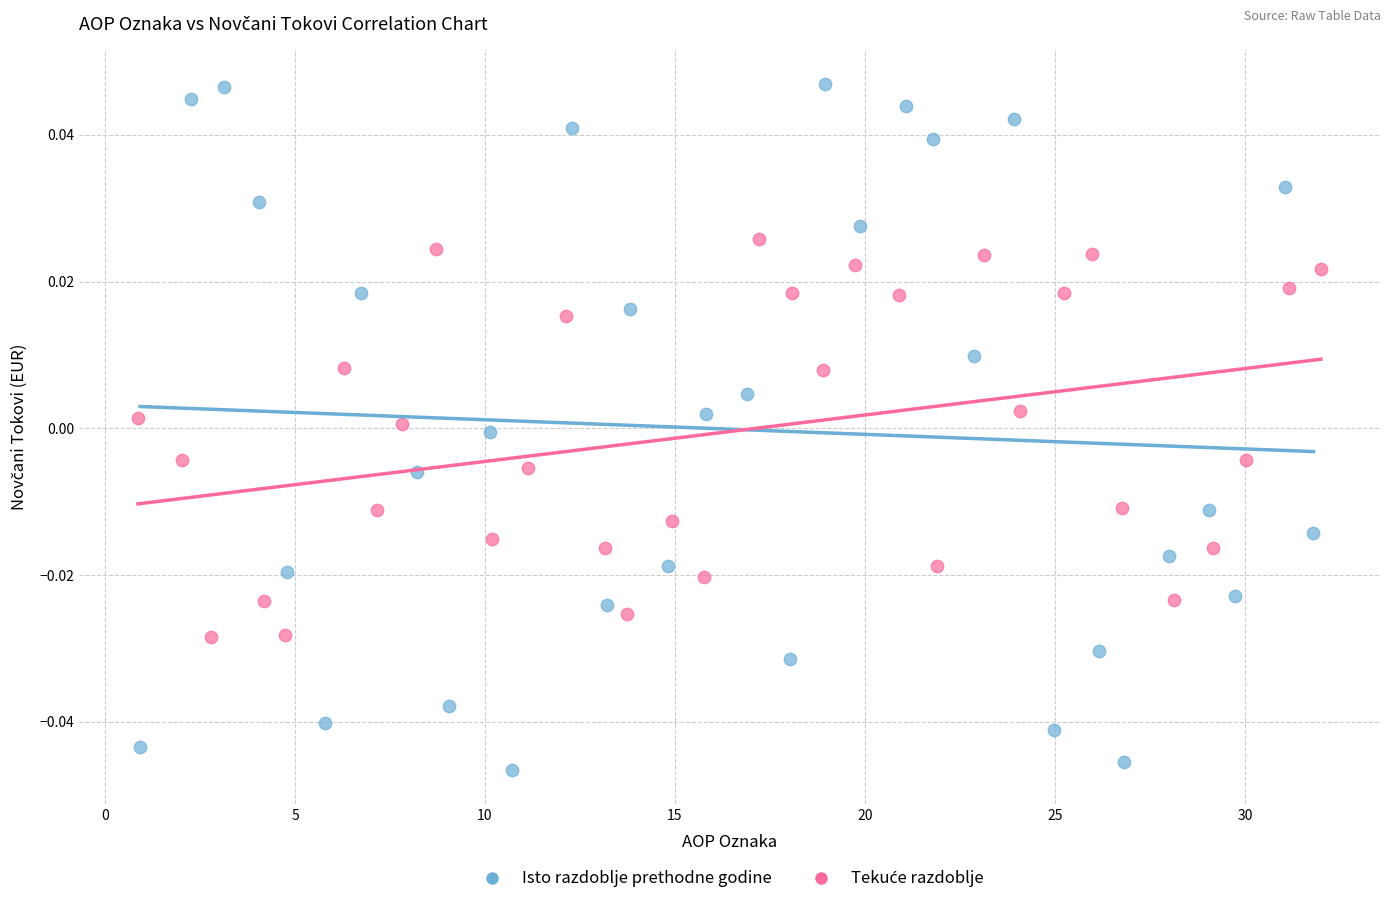

Which series reaches the minimum Y coordinate?

Isto razdoblje prethodne godine